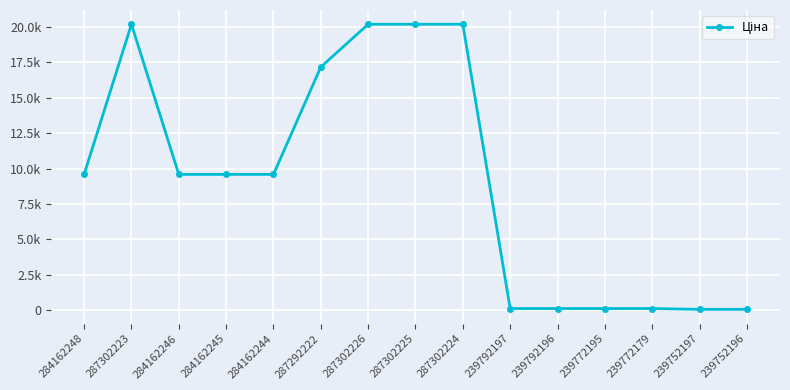

What is the label of the 8th point from the right?

287302225